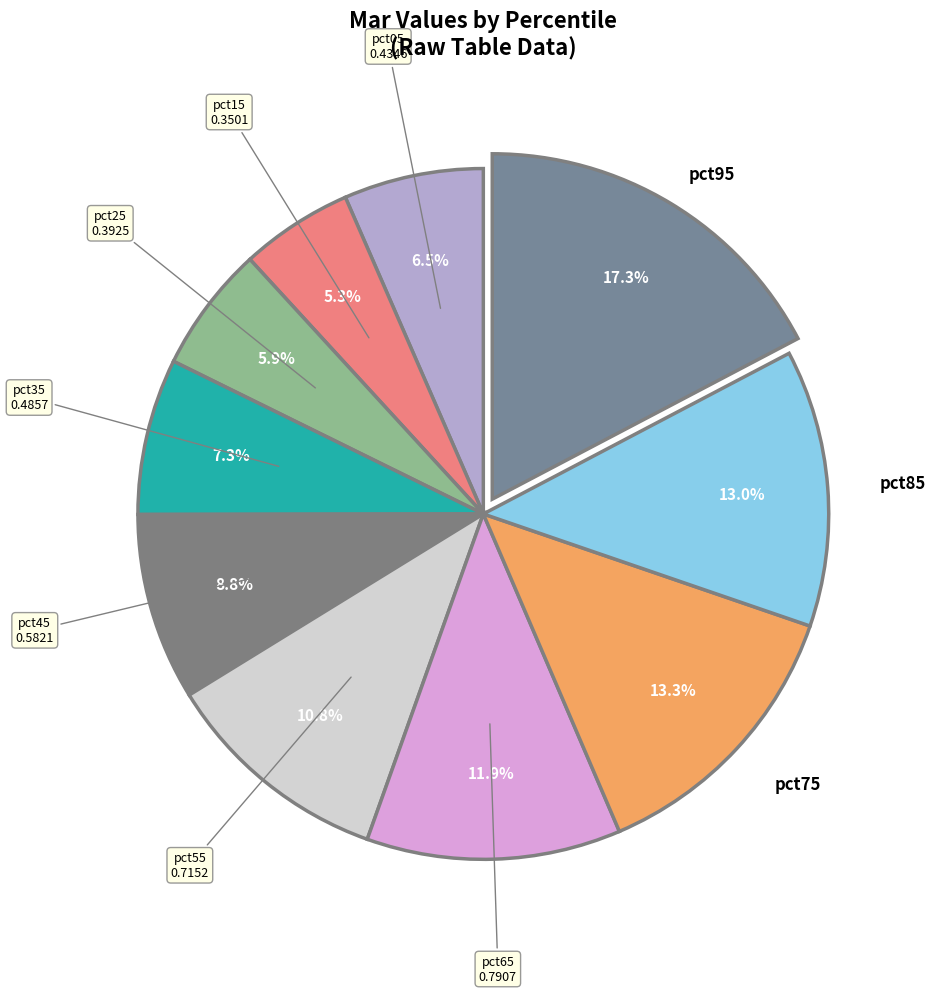

Which slice is the largest?

pct95